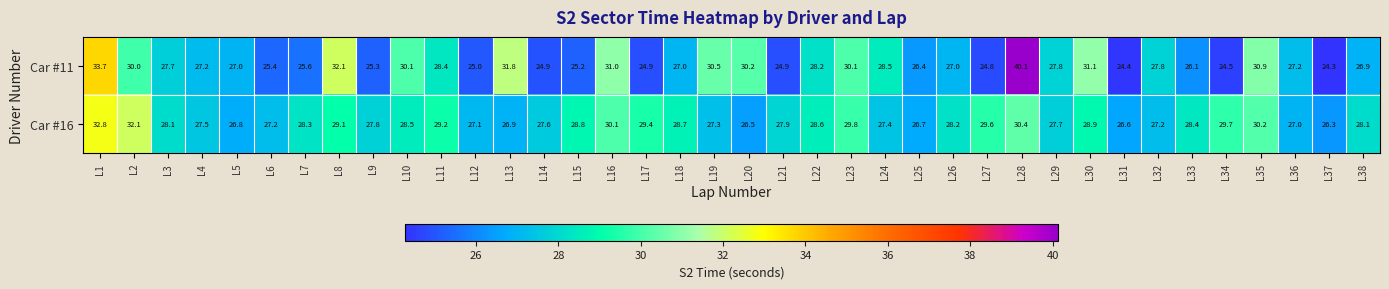

The value of Car #11 at L14 is 24.9. True or false?

True